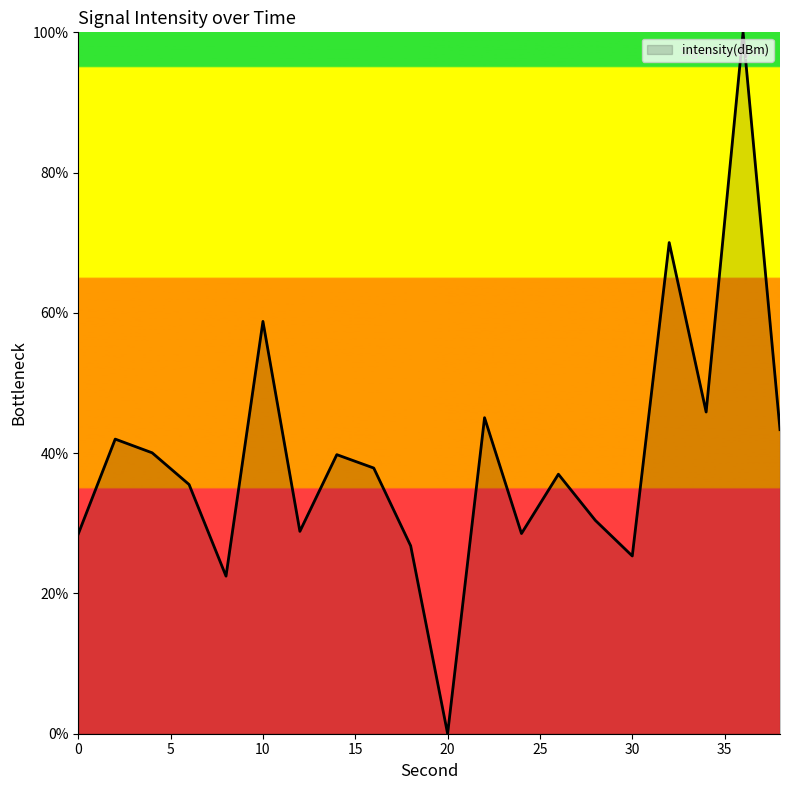

What is the difference between the maximum and minimum values?

100.0